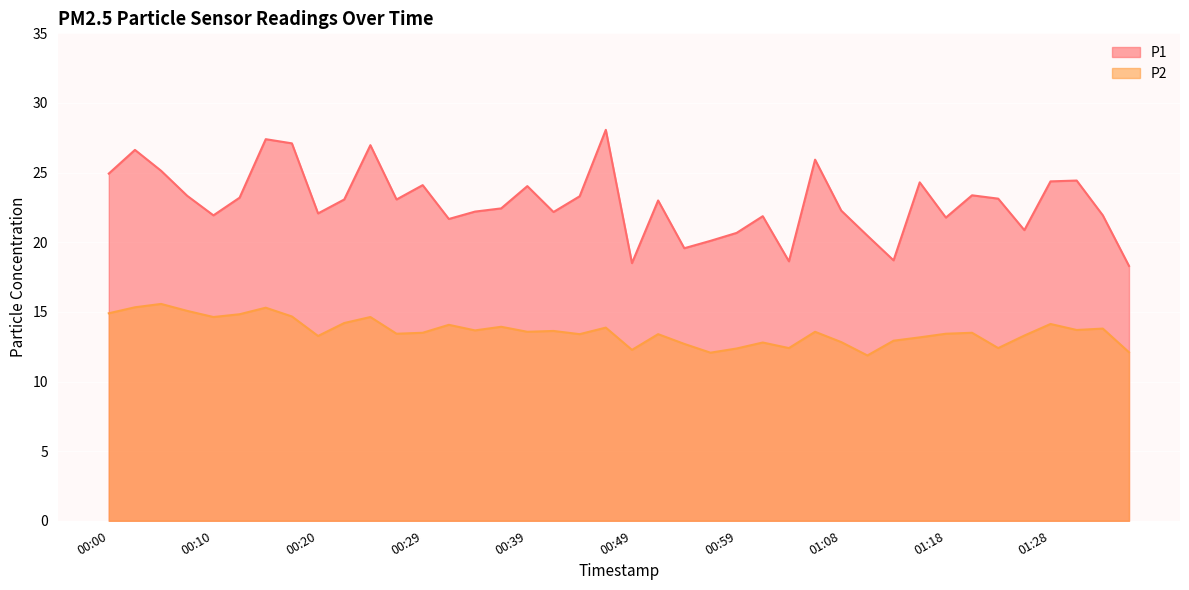

List the series in order of their peak value, highest first.

P1, P2